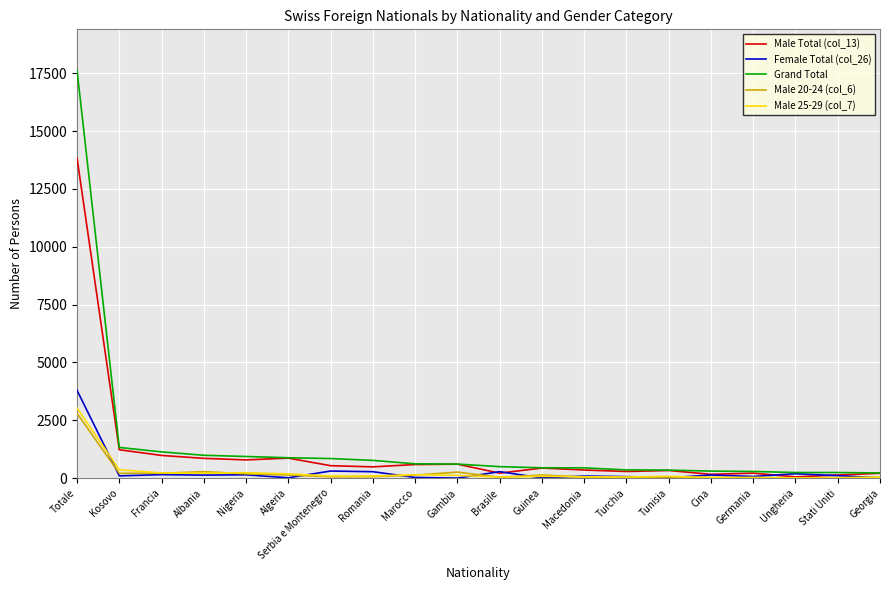

At which label is Grand Total closest to 8930?

Kosovo